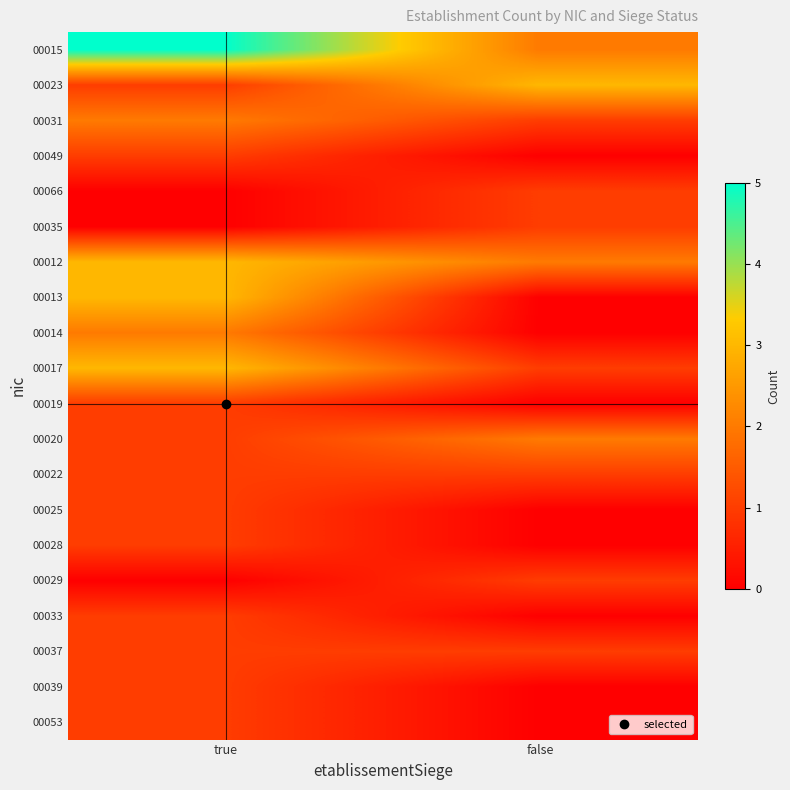

How many categories are shown in the chart?

2